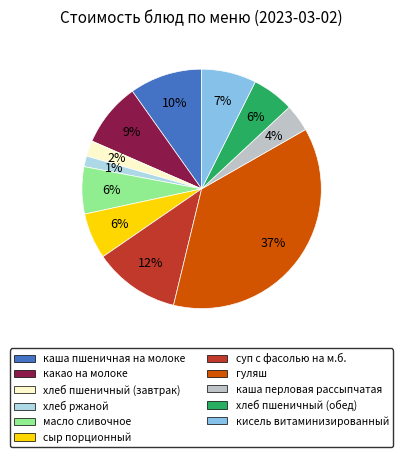

To the nearest percent, what portion does масло сливочное represent?

6%